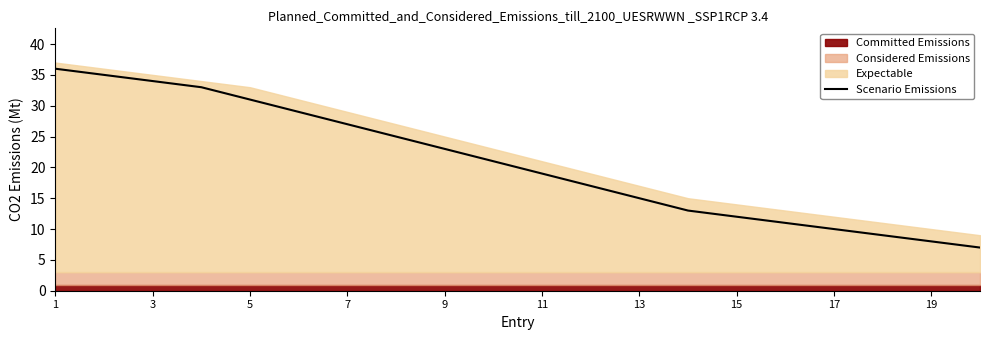

Is it true that Scenario Emissions equals 4 at 13?

False